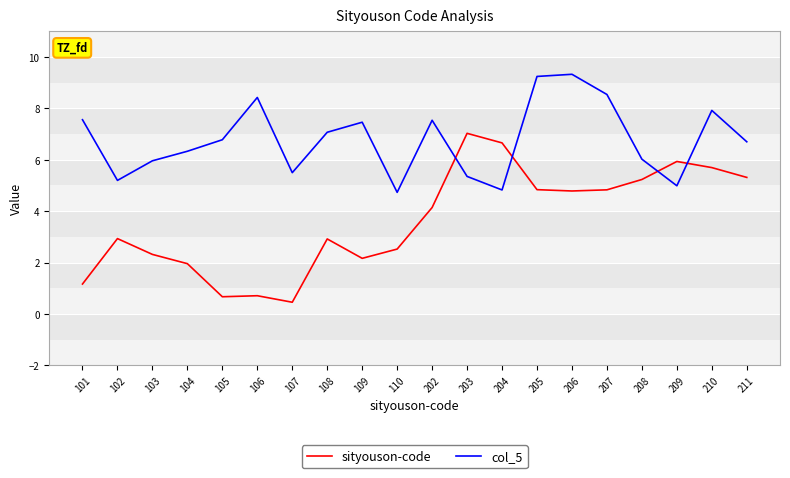

True or false: sityouson-code and col_5 cross at least once.

True